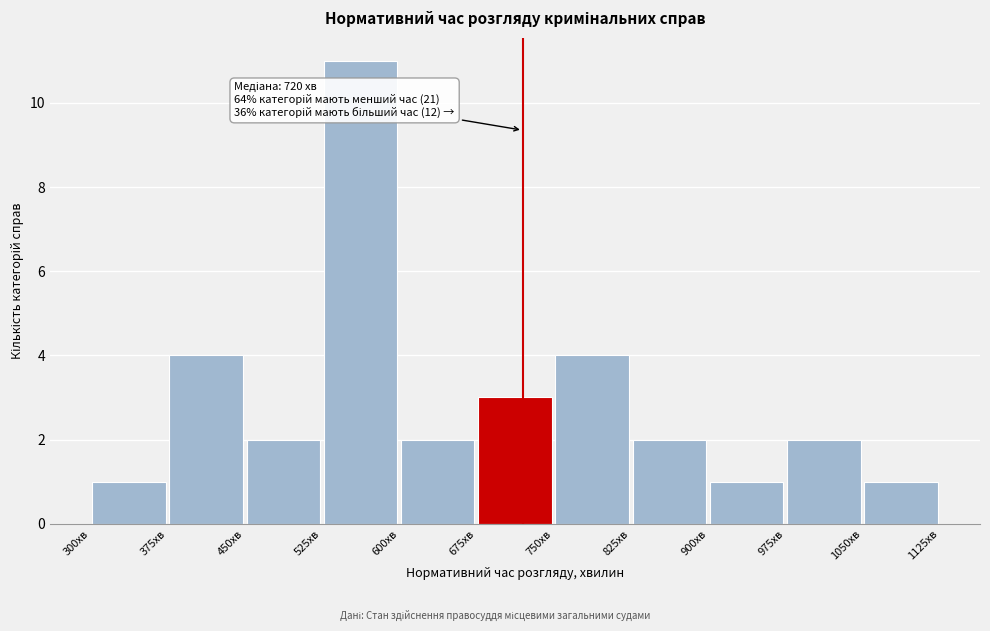

Over which range of the x-axis is the bar tallest?

525 to 600